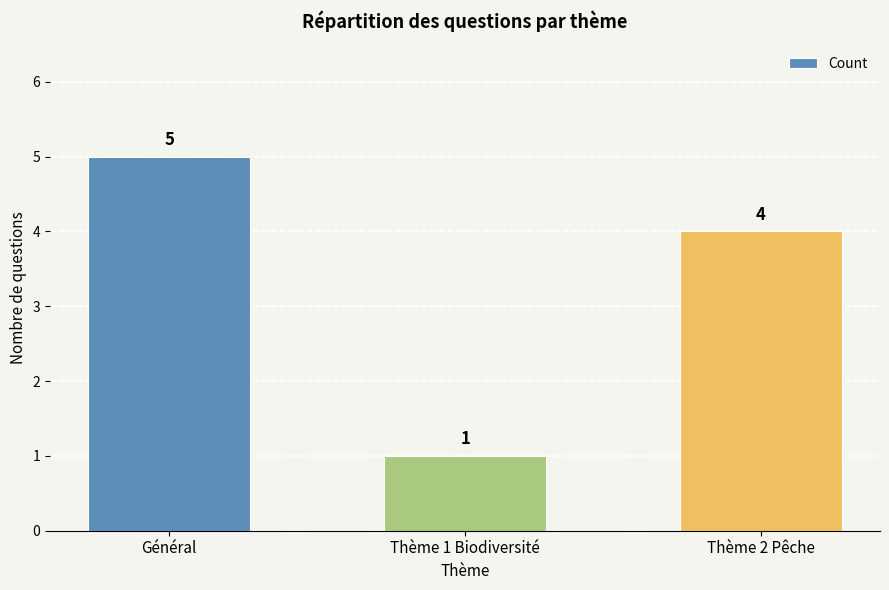

Reading left to right, what are all the values shown in this chart?

5	1	4